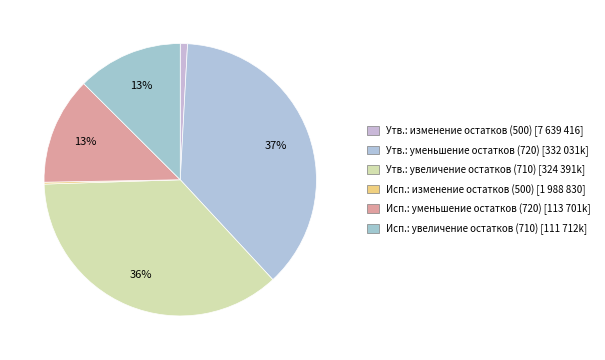

What is the smallest slice in the pie chart?

Исполнено: изменение остатков [500]